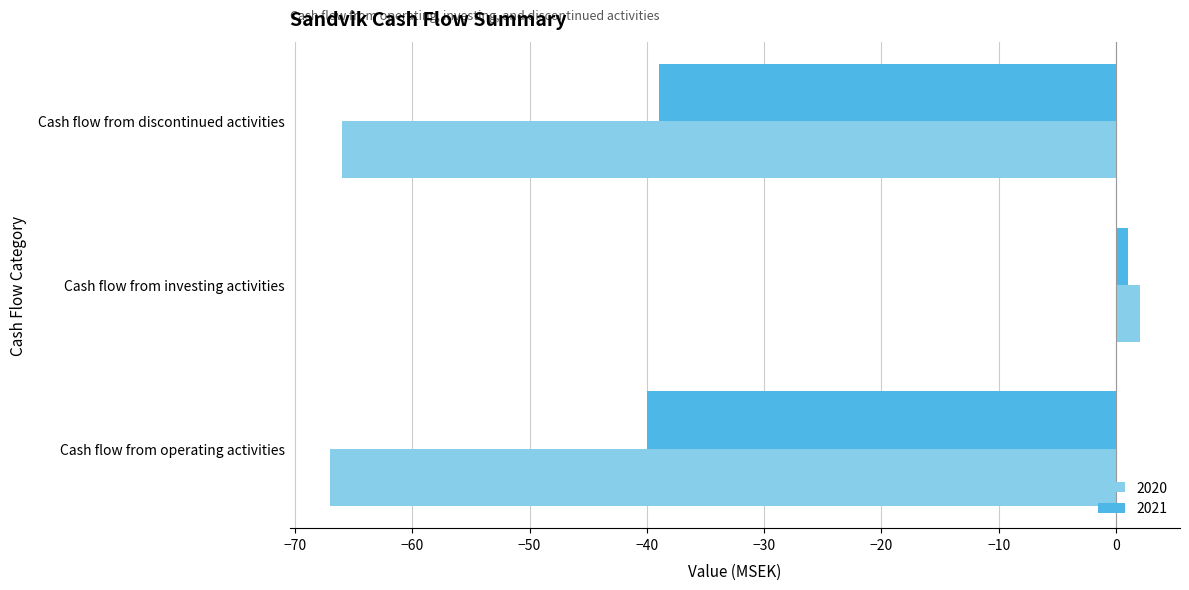

List the series in order of their overall mean, lowest first.

2020, 2021